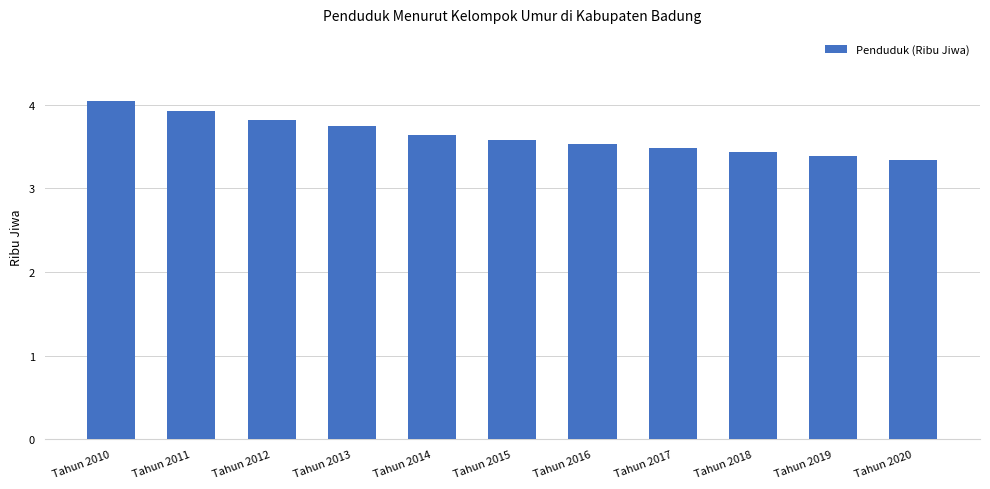

List the labels in order of value, largest first.

Tahun 2010, Tahun 2011, Tahun 2012, Tahun 2013, Tahun 2014, Tahun 2015, Tahun 2016, Tahun 2017, Tahun 2018, Tahun 2019, Tahun 2020